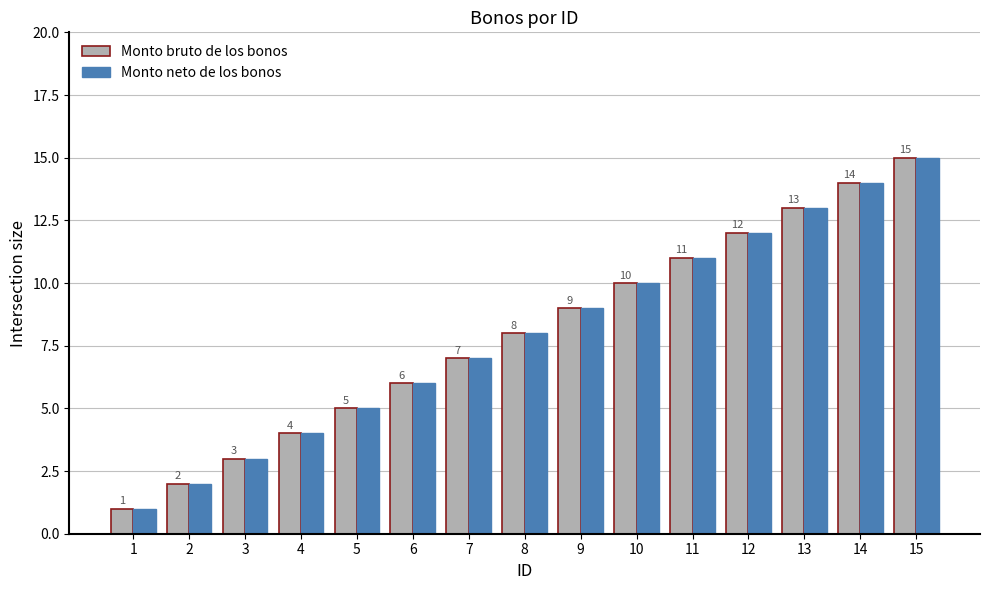

The value of Monto neto de los bonos at 8 is 13. True or false?

False